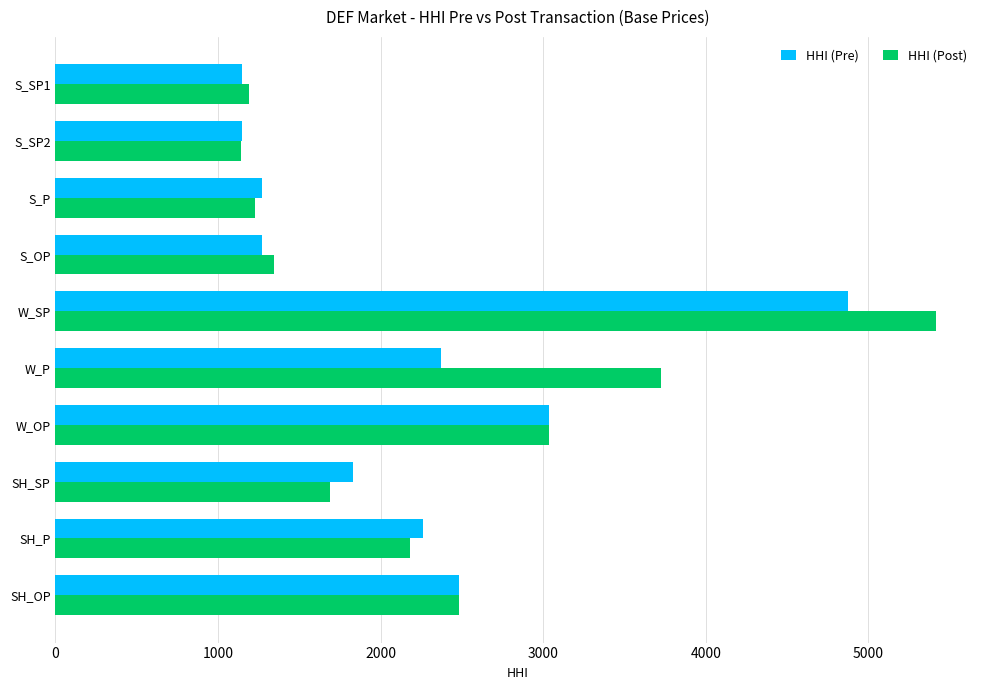

Which series has the largest total across all categories?

HHI (Post)